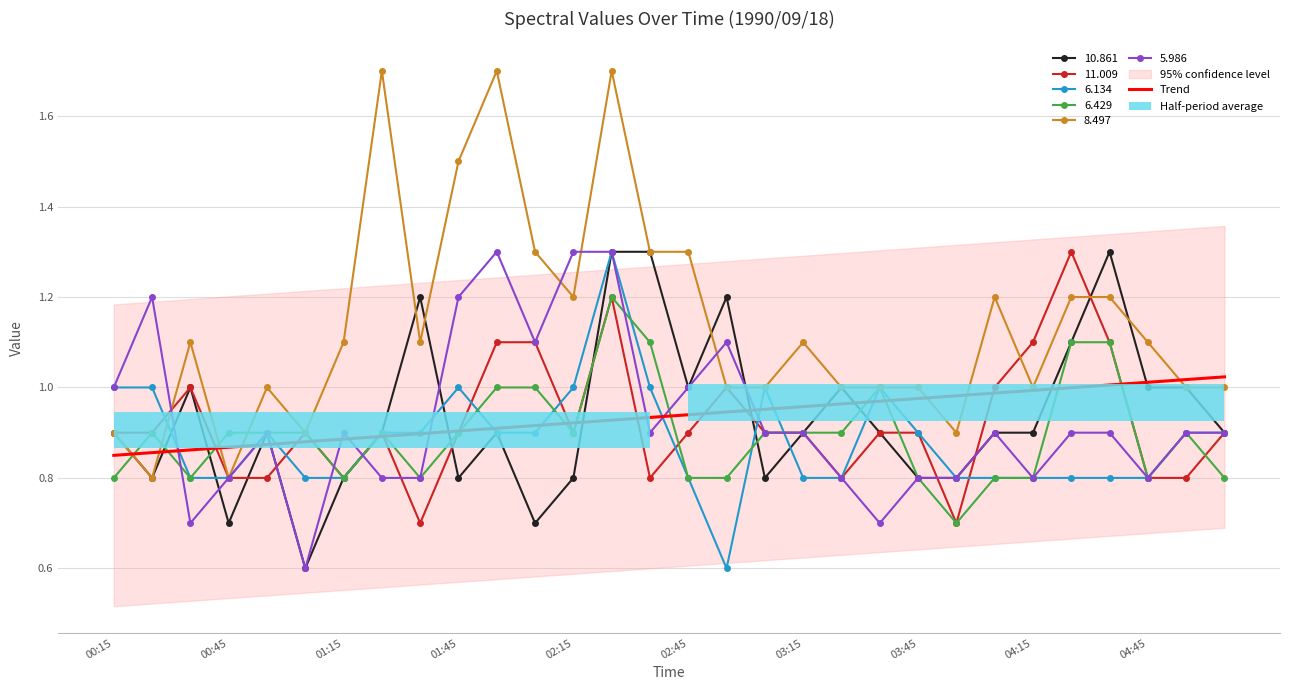

What is the difference between the second highest and second lowest values in the 8.497 series?

0.9